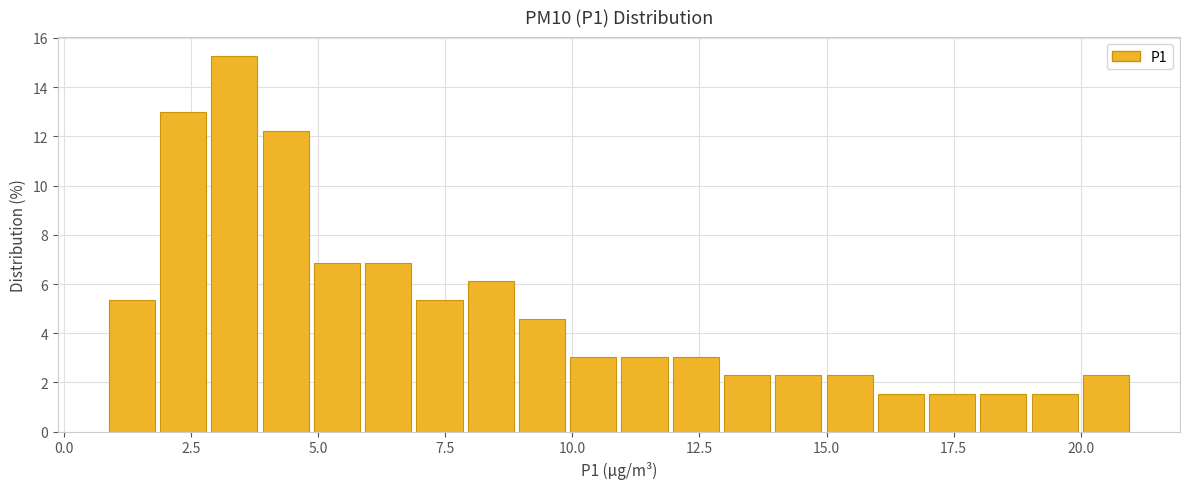

Read against the x-axis, roughly where is the centre of the tallest bar?

3.5